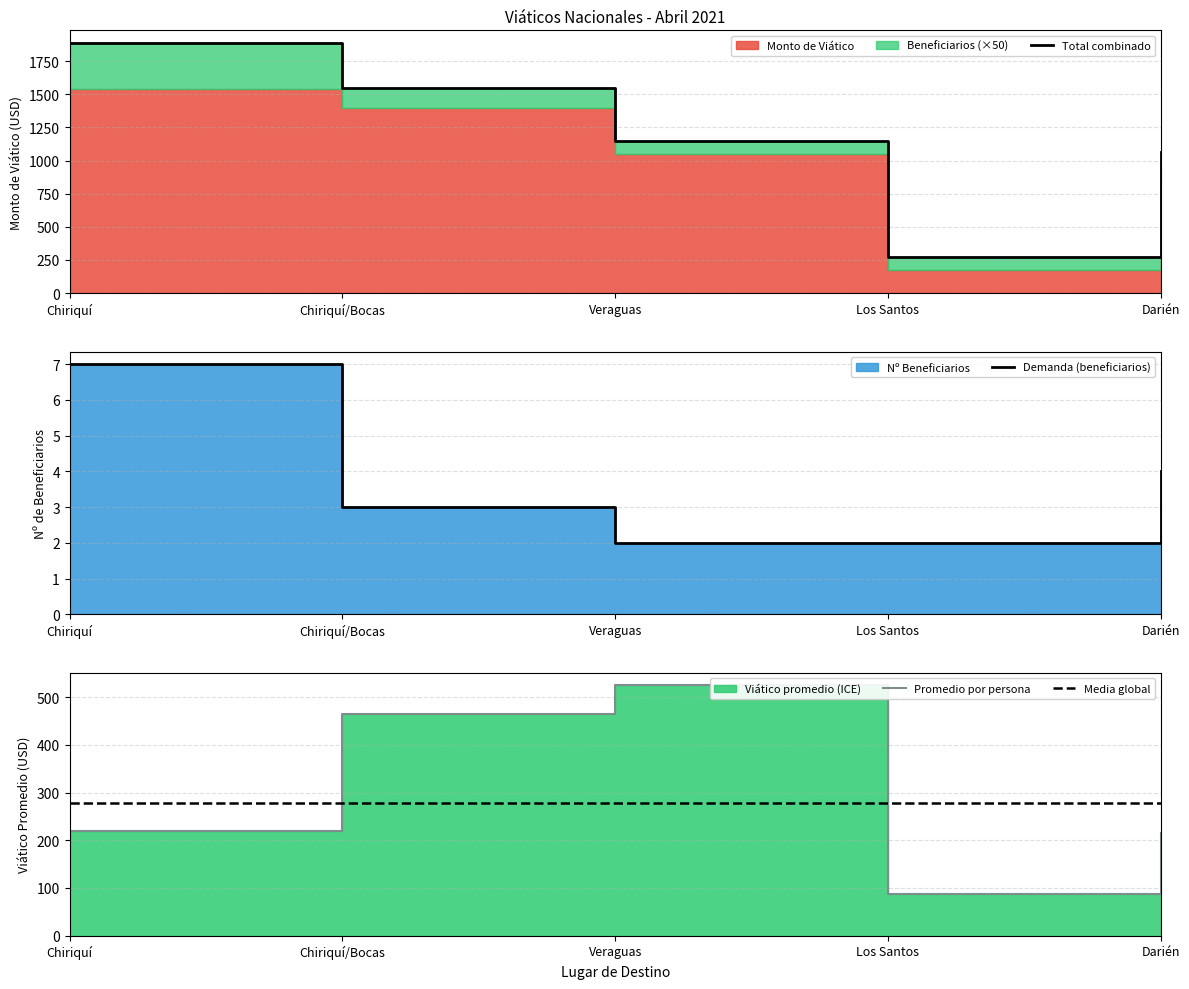

Which category has the highest value across all series?

Chiriquí